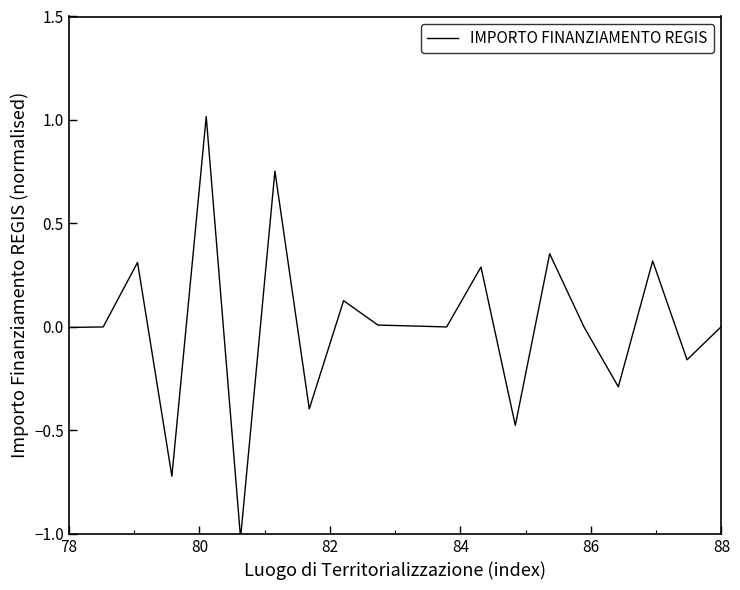

What is the difference between the maximum and minimum values?

2.0